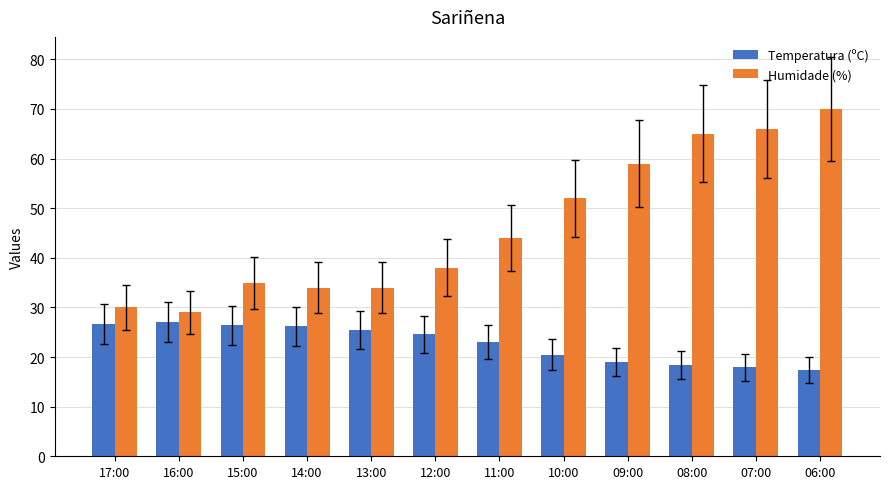

What is the difference between the Temperatura (ºC) values at 08:00 and 07:00?

0.5